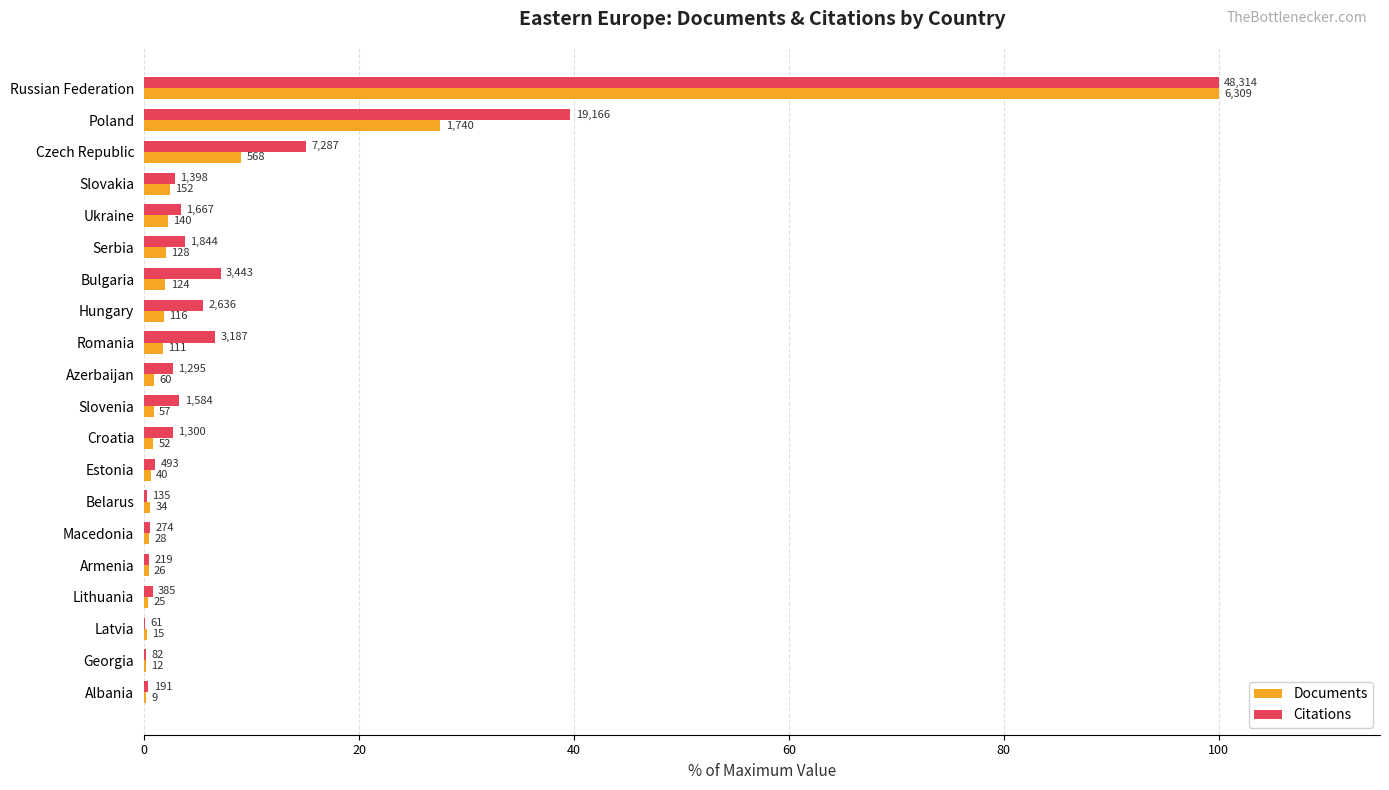

Reading left to right, extract all data points from this chart.

Documents: 100.0	27.6	9.0	2.4	2.2	2.0	2.0	1.8	1.8	1.0	0.9	0.8	0.6	0.5	0.4	0.4	0.4	0.2	0.2	0.1
Citations: 100.0	39.7	15.1	2.9	3.5	3.8	7.1	5.5	6.6	2.7	3.3	2.7	1.0	0.3	0.6	0.5	0.8	0.1	0.2	0.4